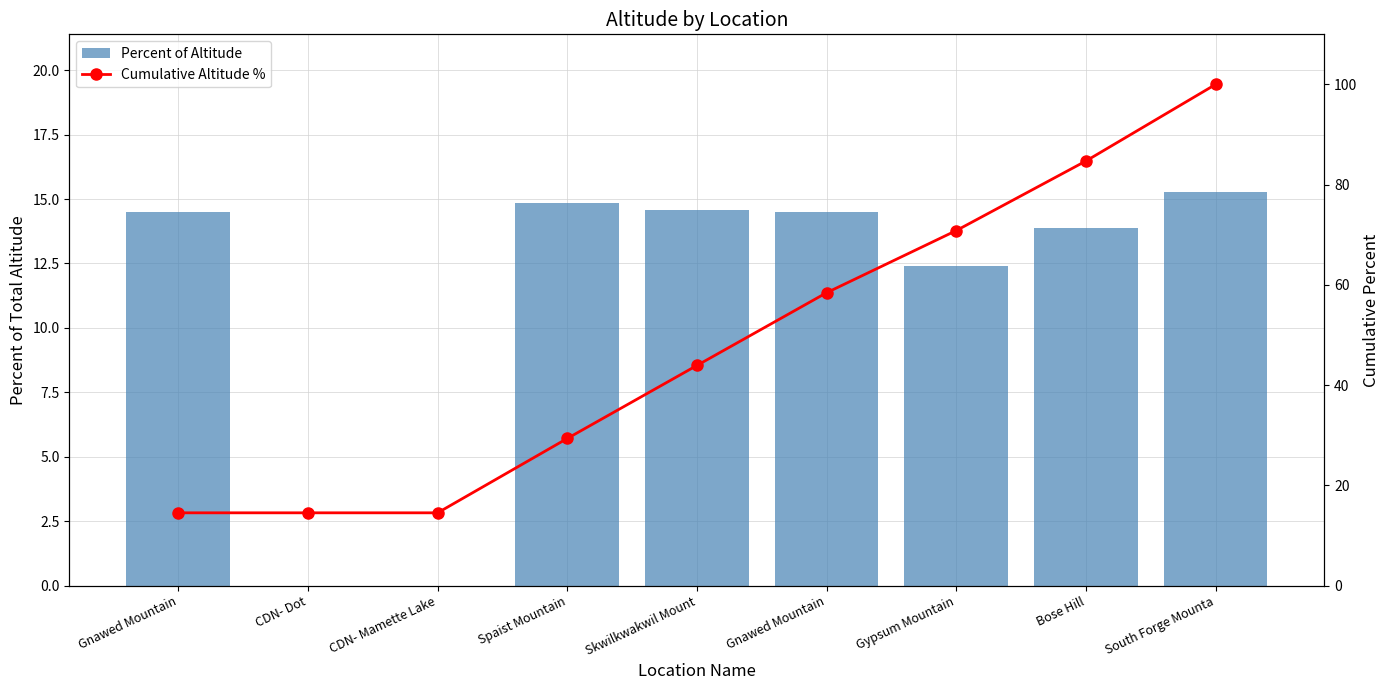

Which series has the widest spread of values?

Cumulative Altitude %